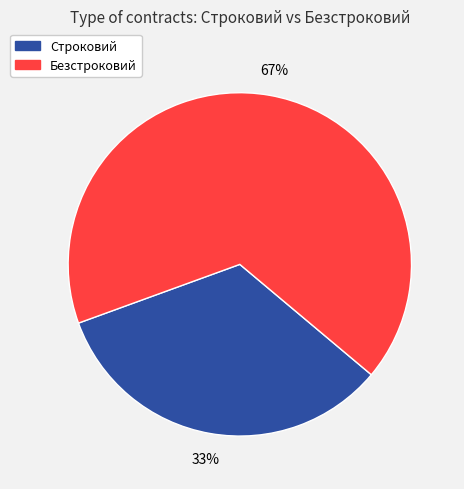

What is the largest slice in the pie chart?

Безстроковий